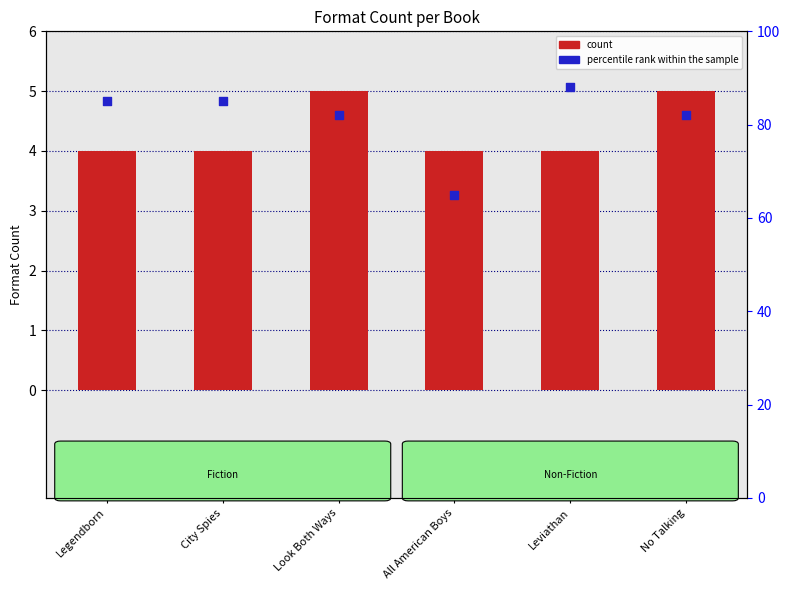

Which series reaches the maximum Y coordinate?

percentile rank within the sample